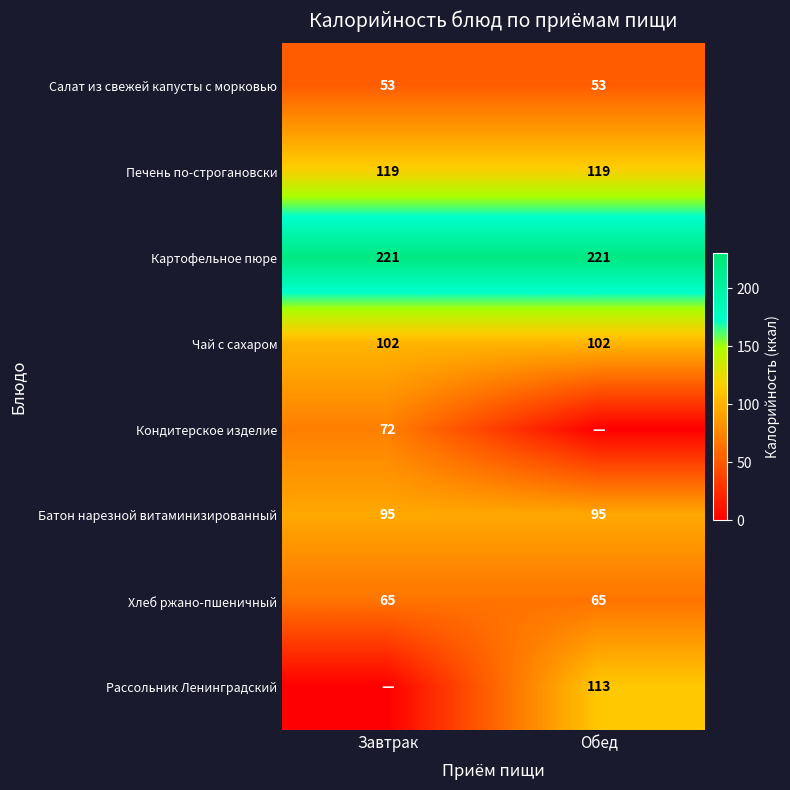

Is the value of Кондитерское изделие at Завтрак greater than the value of Салат из свежей капусты с морковью at Завтрак?

Yes